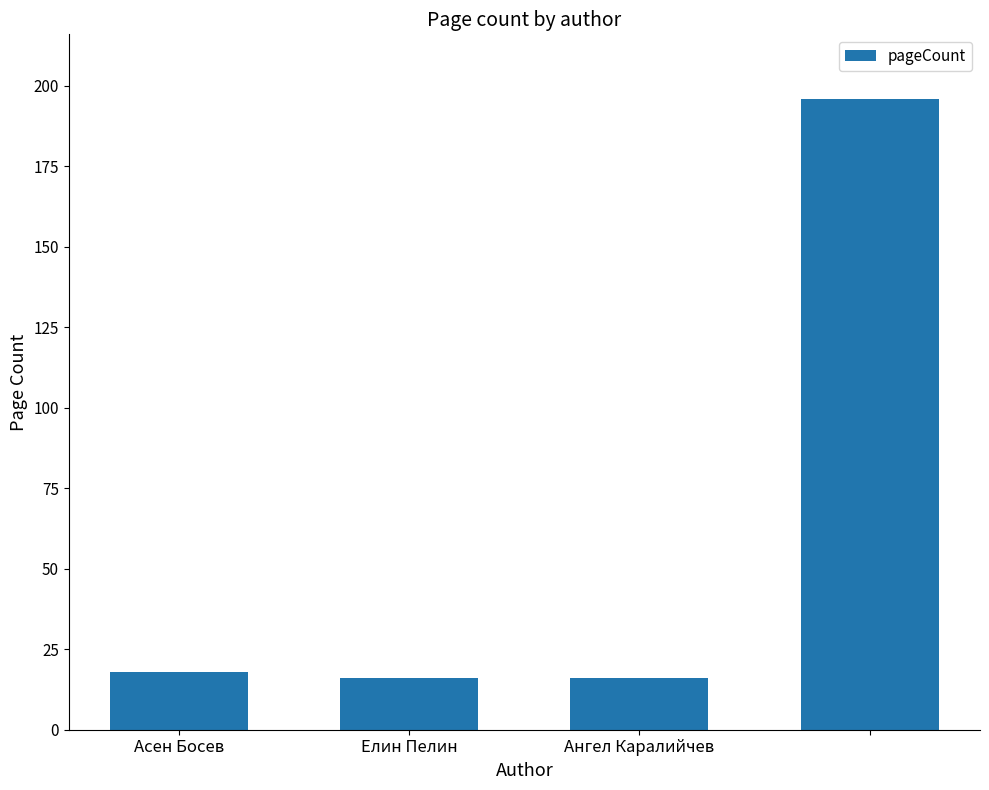

What is the difference between the maximum and minimum values?

180